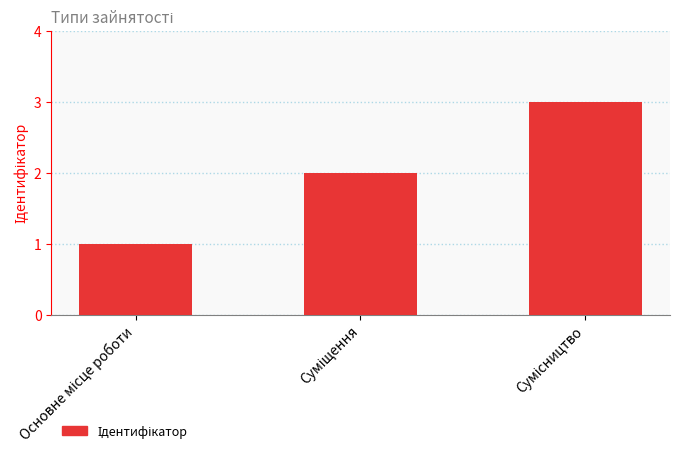

What is the greatest value displayed?

3